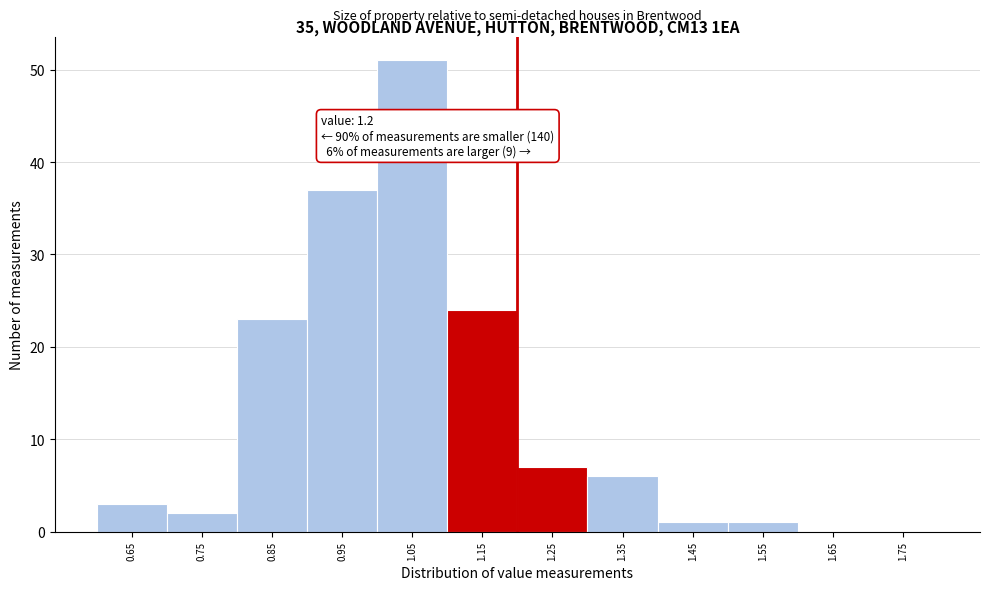

Which range on the x-axis has the tallest bar?

1.0 to 1.1